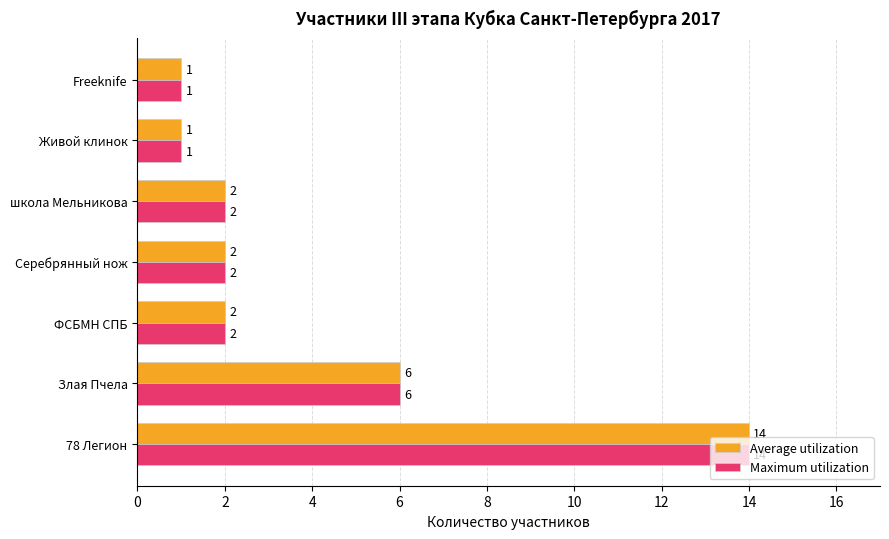

At which category is the sum across all series the highest?

78 Легион